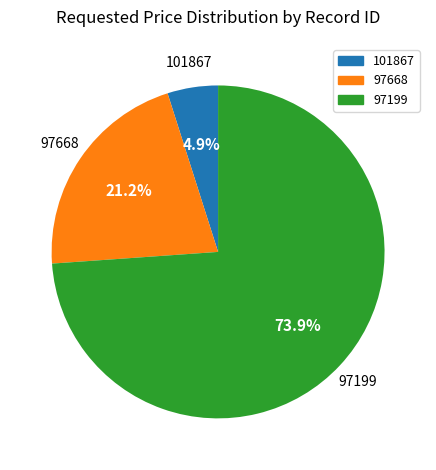

What is the largest slice in the pie chart?

97199